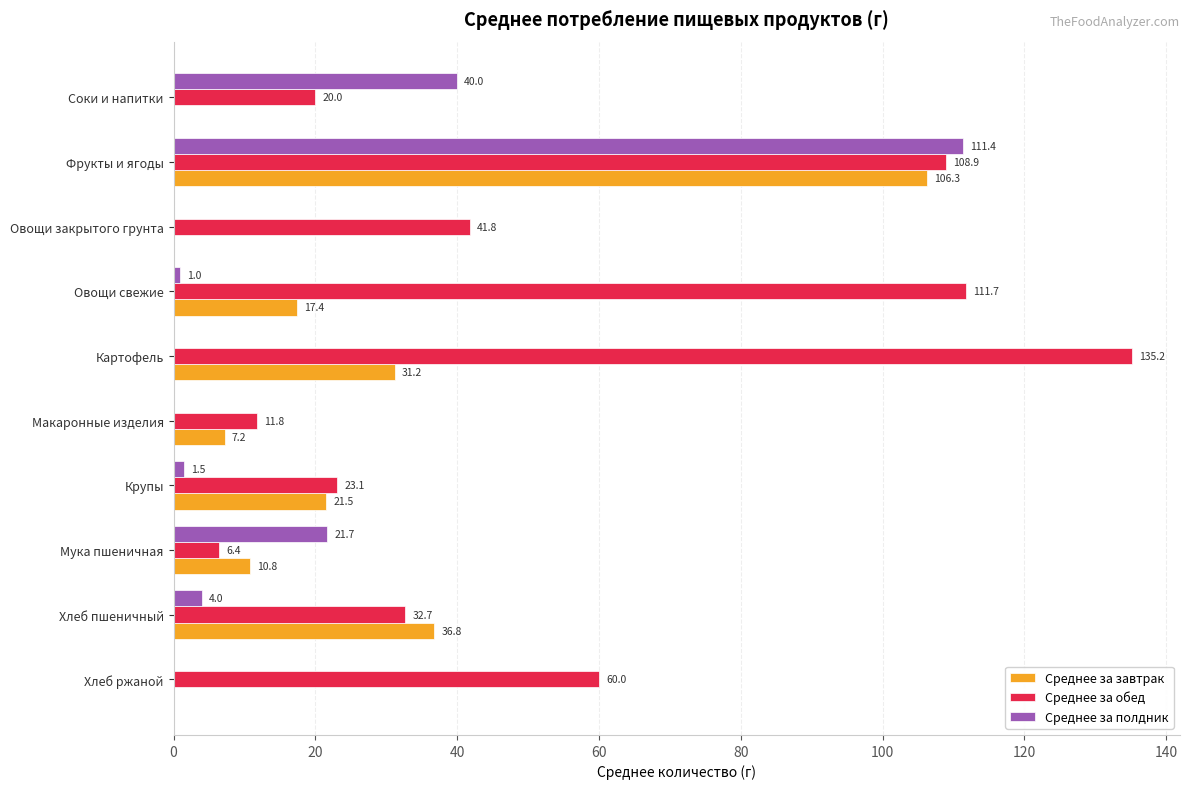

What is the sum of the Среднее за завтрак values at Мука пшеничная and Макаронные изделия?

18.0